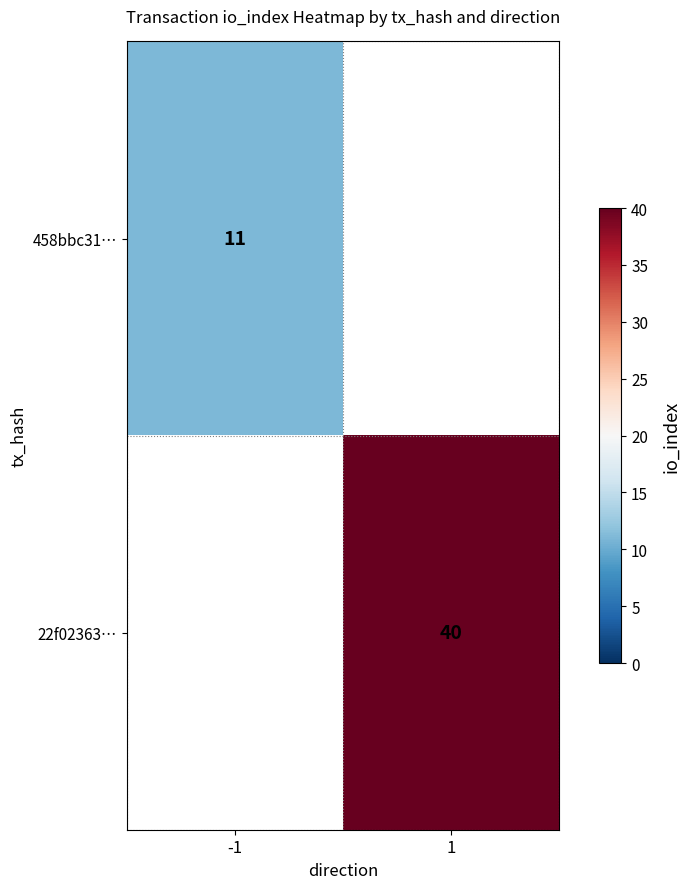

The 458bbc31… series shows 5 at -1. True or false?

False